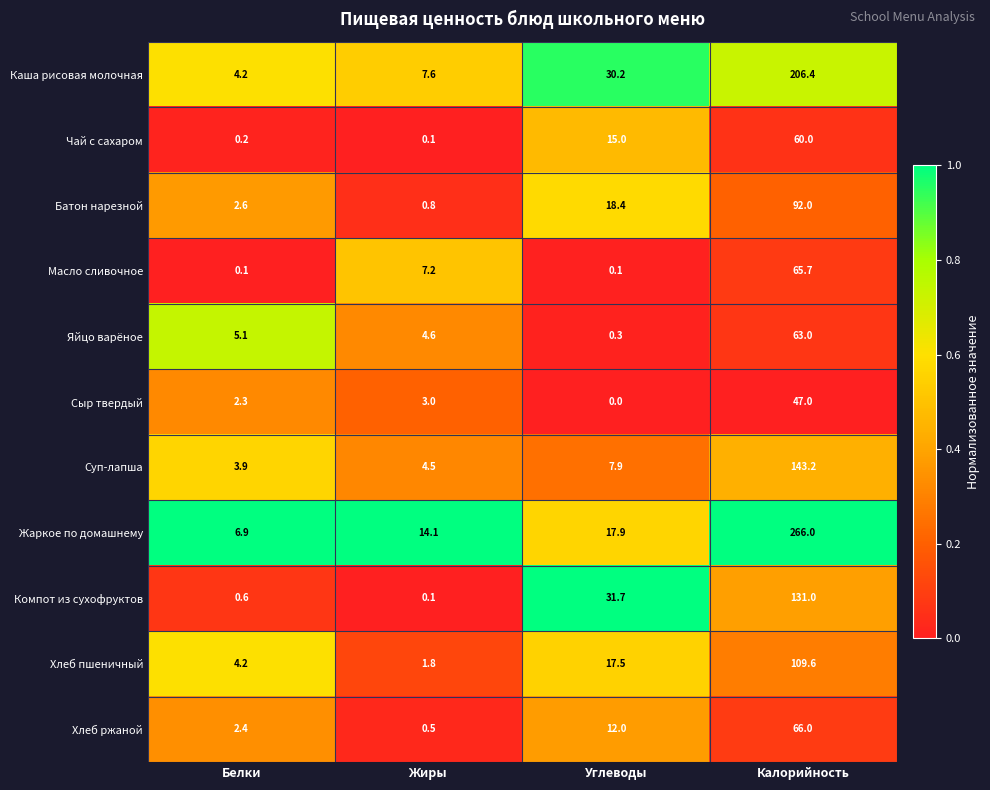

List the labels in order of Суп-лапша value, largest first.

Калорийность, Углеводы, Жиры, Белки